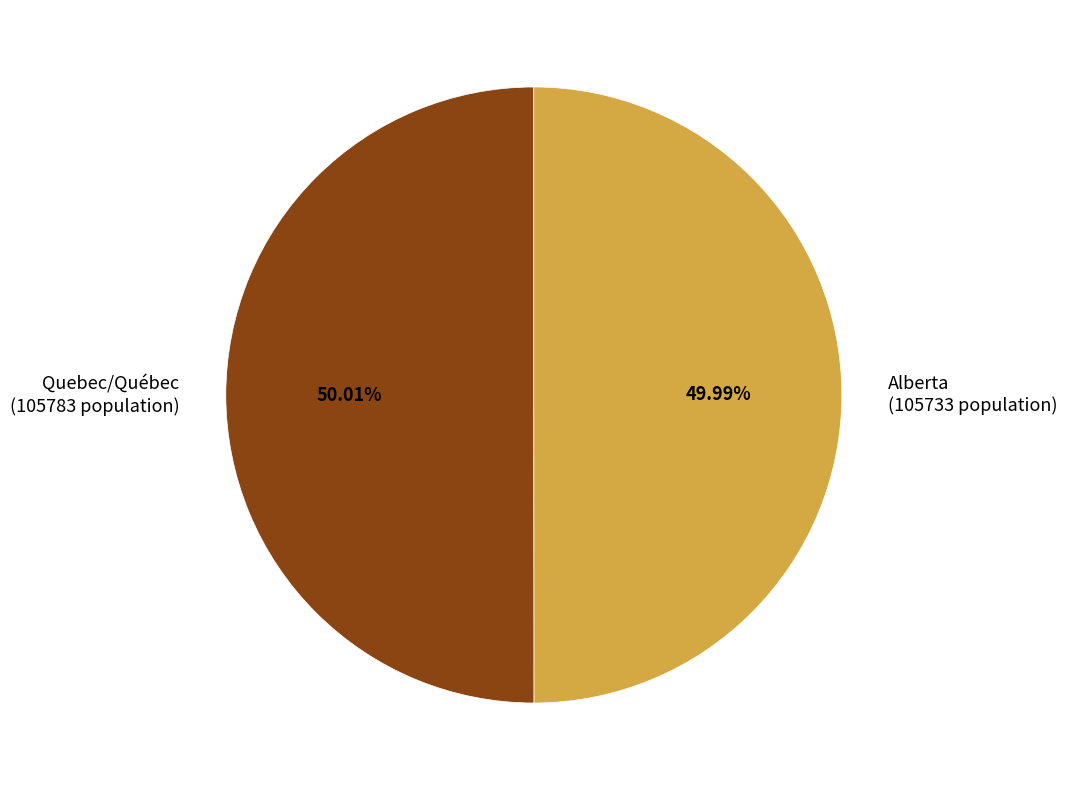

To the nearest percent, what percentage of the pie is Quebec/Québec?

50%